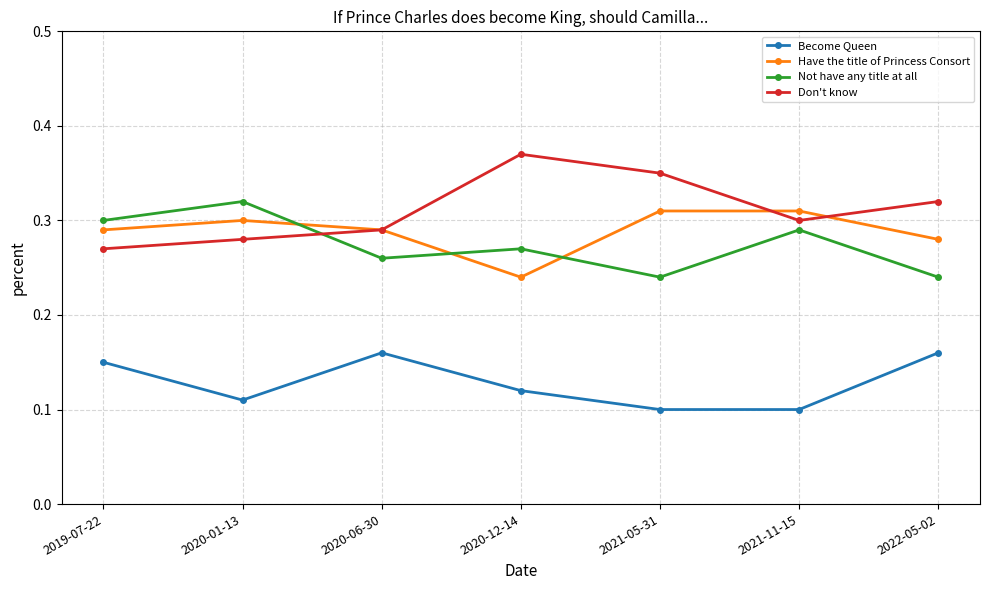

The Become Queen series shows 0.2 at 2021-05-31. True or false?

False